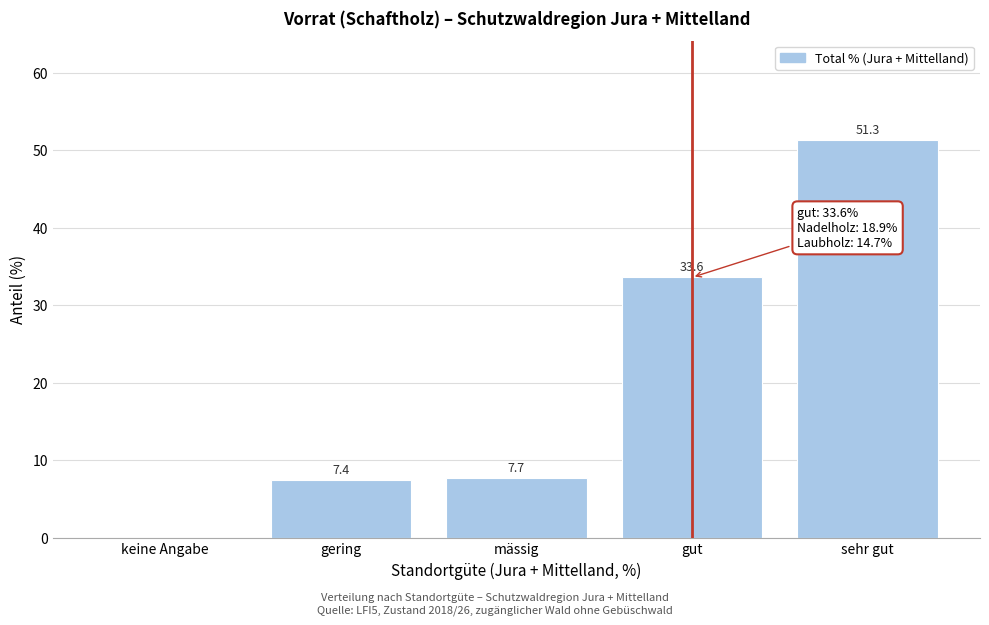

Reading right to left, transcribe all the data shown in this chart.

sehr gut=51.3	gut=33.6	mässig=7.7	gering=7.4	keine Angabe=0.0